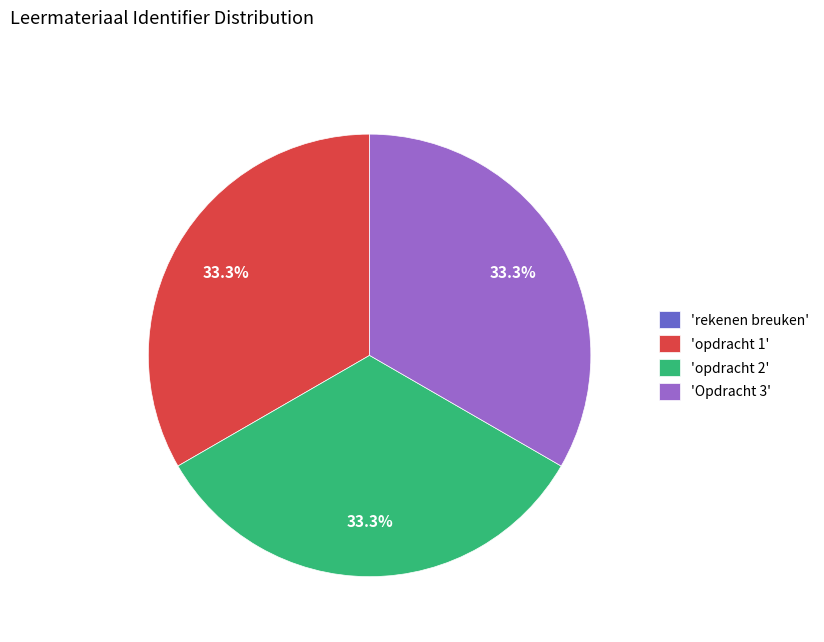

What is the ratio of the value at 'opdracht 2' to the value at 'Opdracht 3'?

1.0